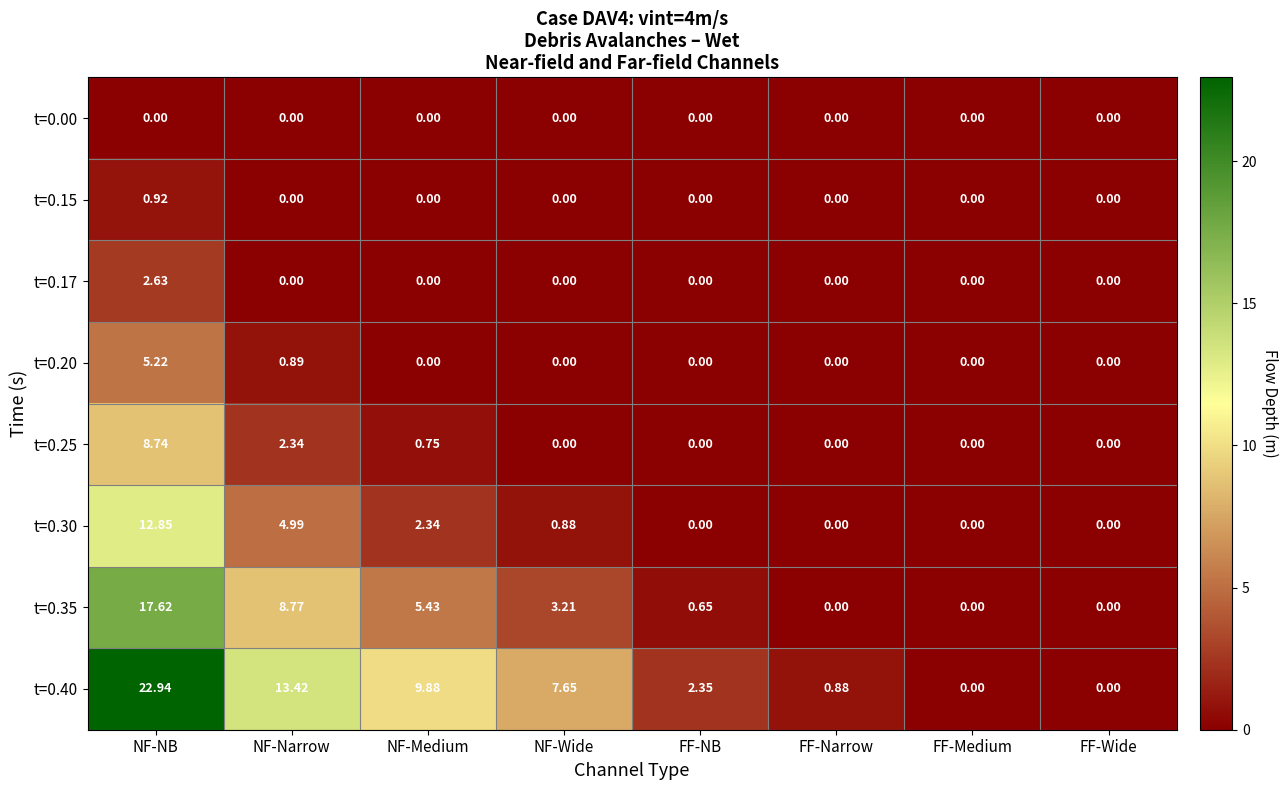

Which category has the highest value in the t=0.30 series?

NF-NB